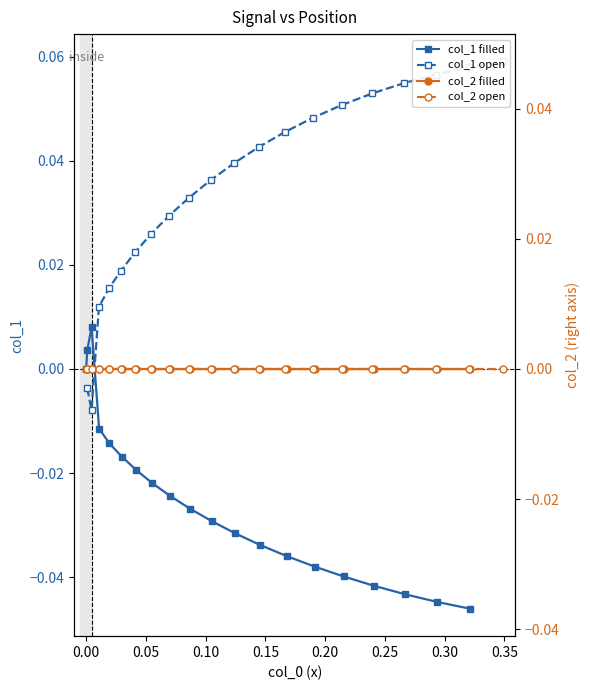

Does the chart have visible grid lines?

No